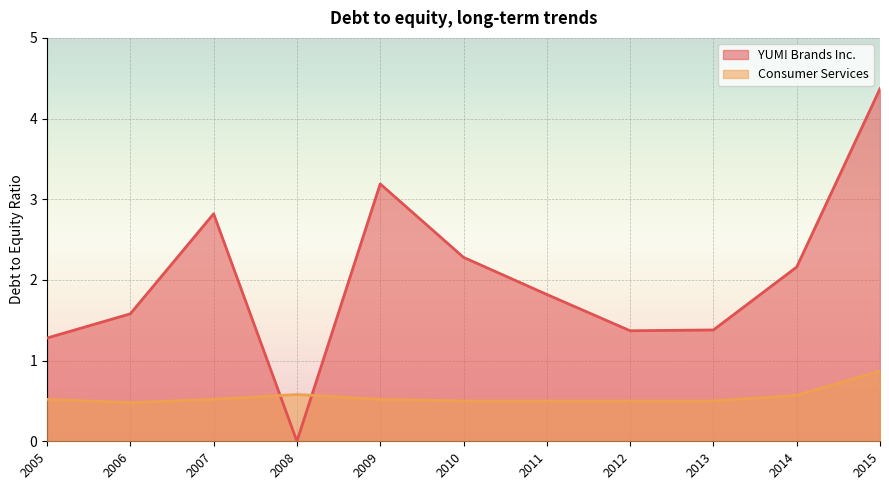

Reading right to left, what are all the values shown in this chart?

YUM! Brands Inc.: 2005=1.3	2006=1.6	2007=2.8	2008=0.0	2009=3.2	2010=2.3	2011=1.8	2012=1.4	2013=1.4	2014=2.2	2015=4.4
Consumer Services: 2005=0.5	2006=0.5	2007=0.5	2008=0.6	2009=0.5	2010=0.5	2011=0.5	2012=0.5	2013=0.5	2014=0.6	2015=0.9